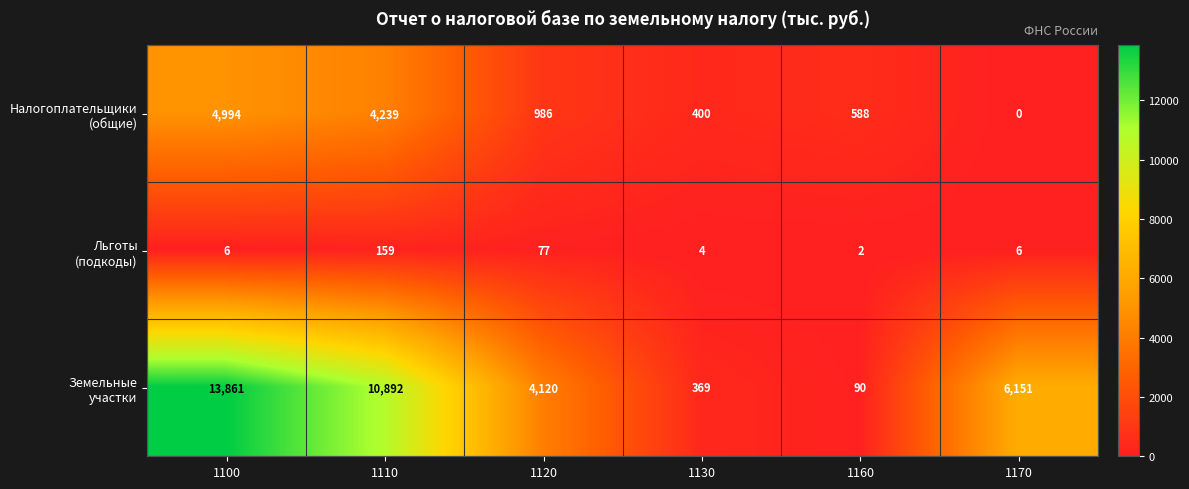

At which category is the sum across all series the highest?

1100